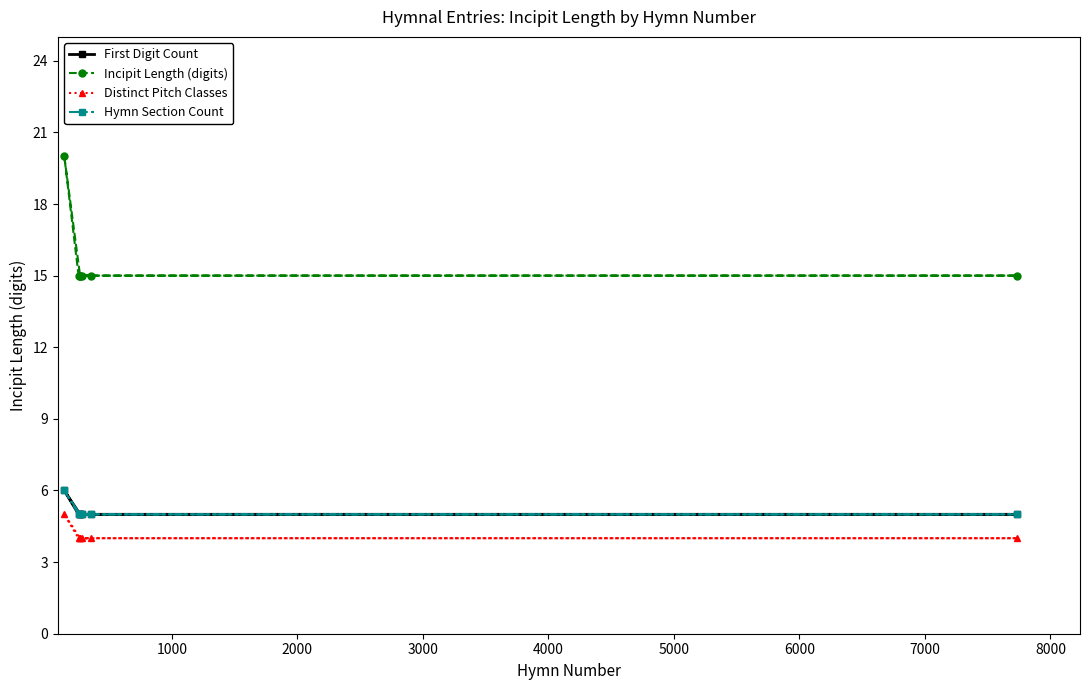

Does the chart have visible grid lines?

No